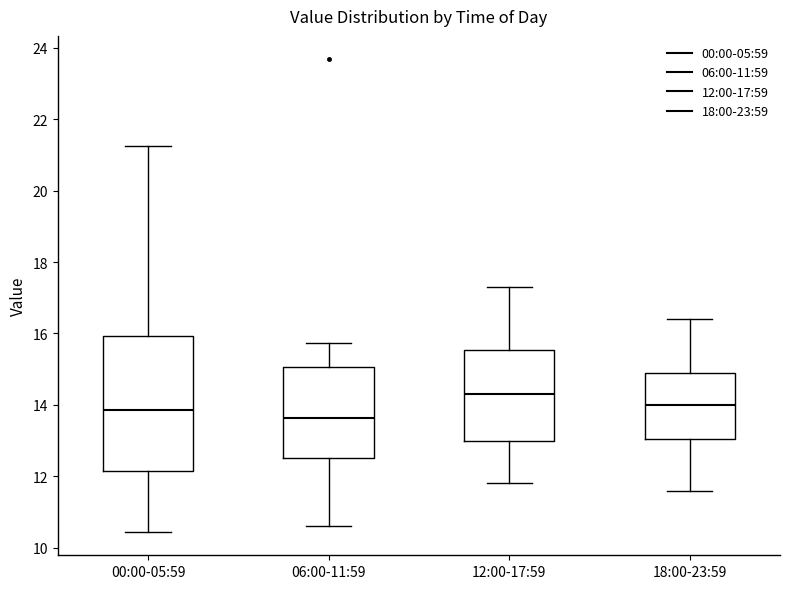

Reading left to right, transcribe this box plot: for each box, give where its median line is, the range the box spans, and where its two whiskers end, as read against the y-axis. The values are not printed on the chart, so give them approximately, as read against the axis.

00:00-05:59: median 13.8, box 12.2 to 16.0, whiskers 10.4 to 21.2
06:00-11:59: median 13.6, box 12.6 to 15.0, whiskers 10.6 to 15.8
12:00-17:59: median 14.4, box 13.0 to 15.6, whiskers 11.8 to 17.4
18:00-23:59: median 14.0, box 13.0 to 15.0, whiskers 11.6 to 16.4